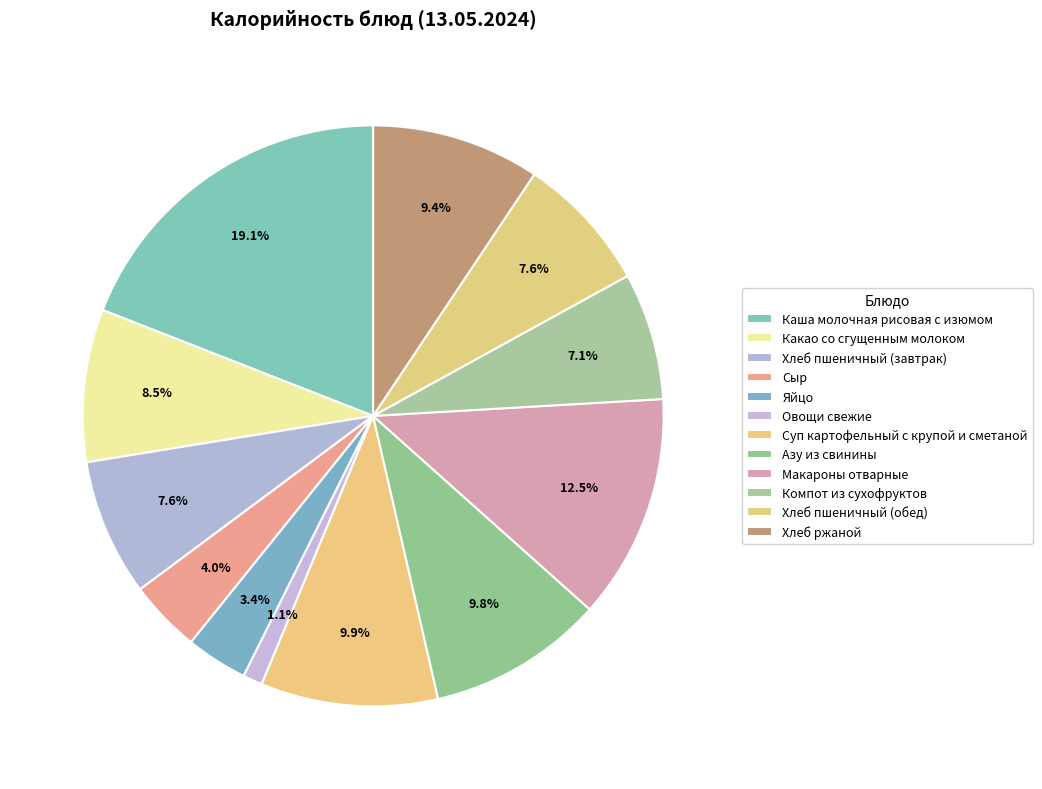

How many segments does this pie chart have?

12